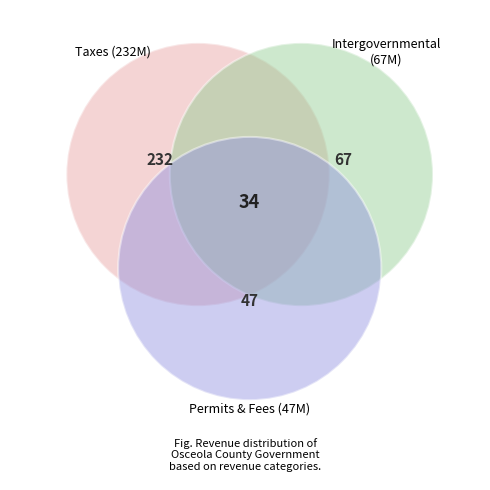

Do Intergovernmental Revenue and Taxes together represent more than half of the pie?

Yes